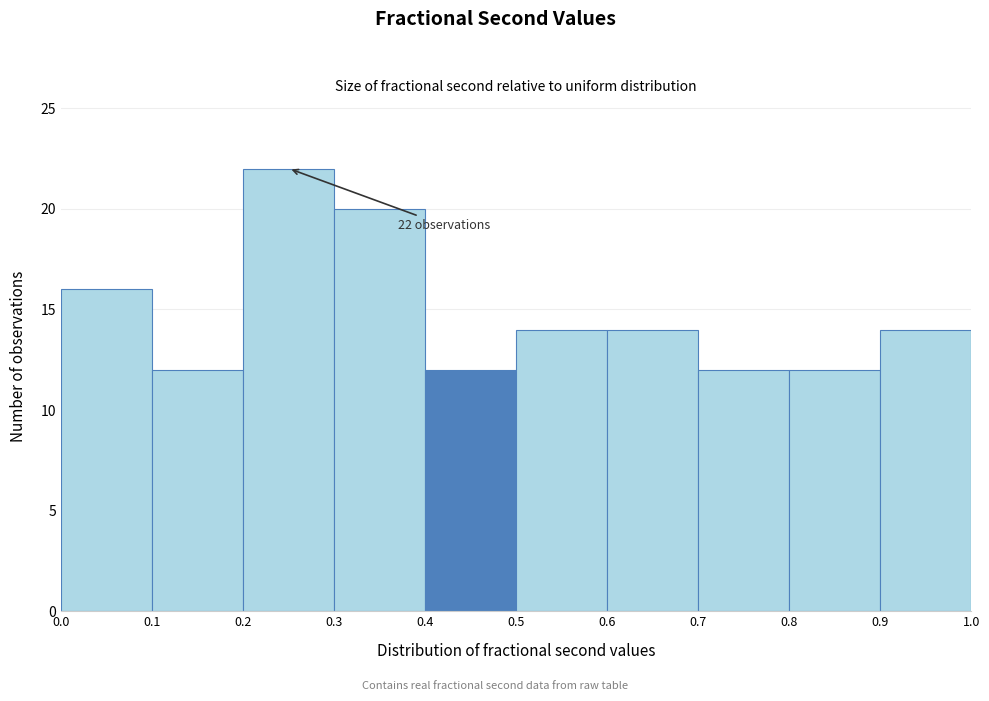

Which range on the x-axis has the tallest bar?

0.2 to 0.3